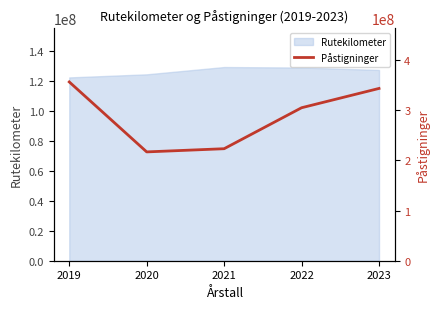

What is the difference between the maximum and minimum values?

139398178